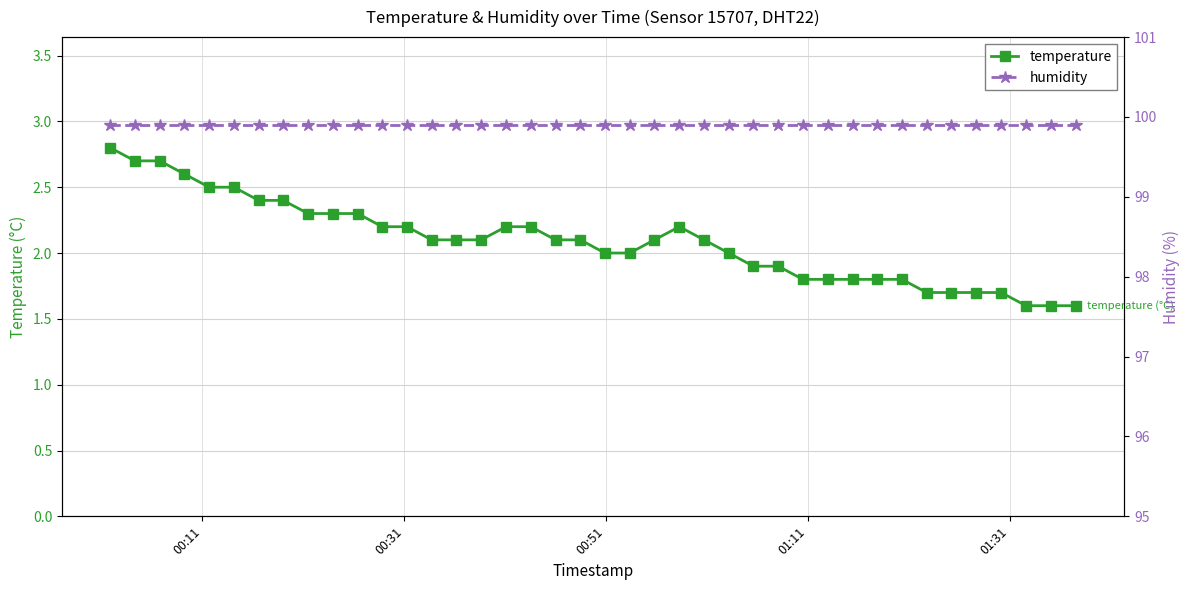

What is the value of the temperature point at the 38th from the left?

1.6